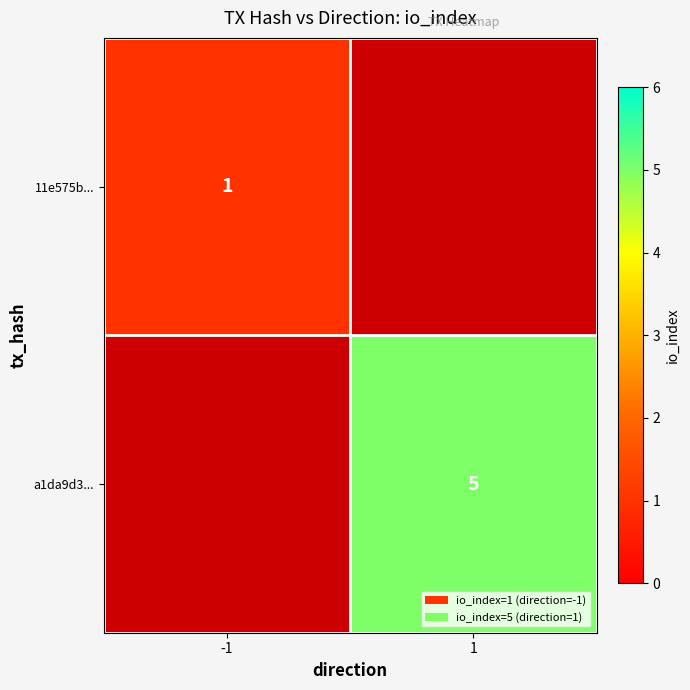

Is it true that a1da9d3... equals 5 at 1?

True